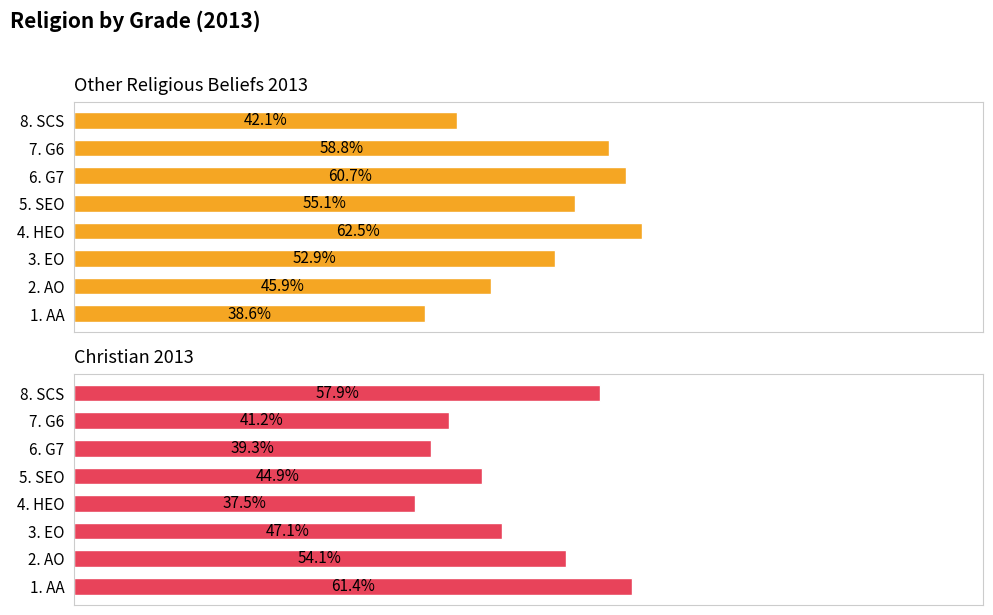

True or false: Other Religious Beliefs 2013 has a value of 0.2 at 5. SEO.

False